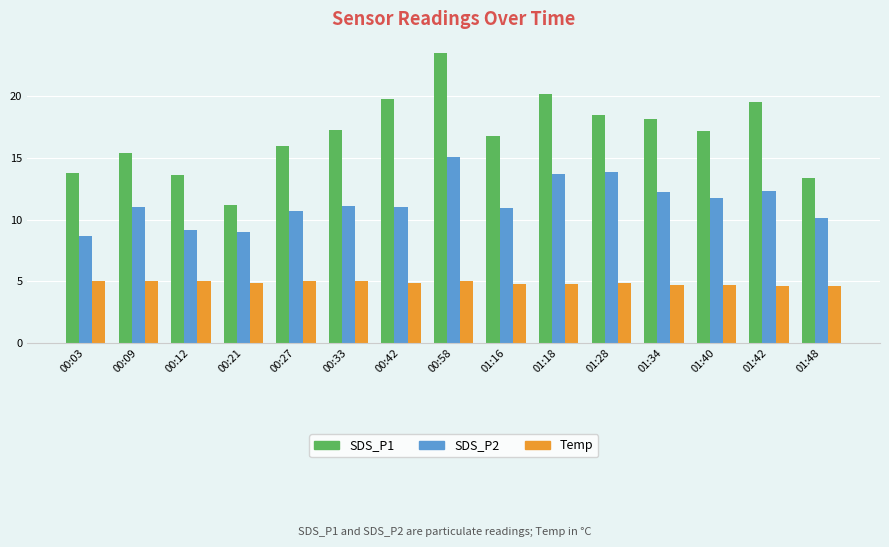

What is the total value across all series at 01:28?

37.3